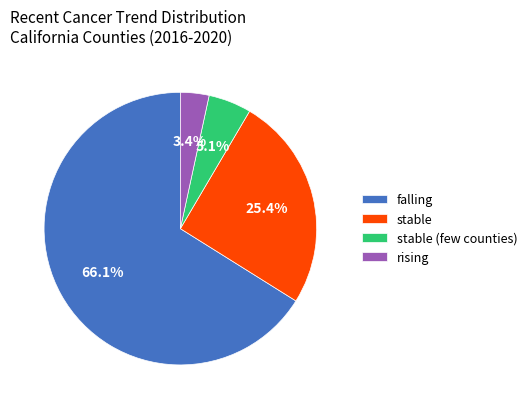

To the nearest percent, what is the difference between the largest and smallest slice percentages?

63%